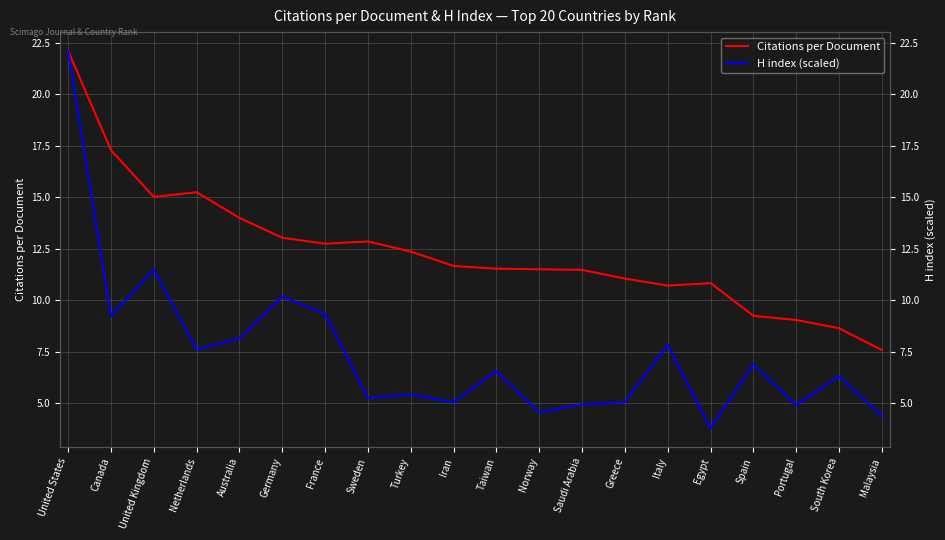

Reading left to right, transcribe all the data shown in this chart.

Citations per Document: 22.1	17.3	15.0	15.2	14.0	13.0	12.8	12.9	12.4	11.7	11.5	11.5	11.5	11.1	10.7	10.8	9.2	9.1	8.7	7.6
H index (scaled): 22.1	9.2	11.5	7.6	8.2	10.2	9.3	5.3	5.4	5.1	6.6	4.6	5.0	5.1	7.8	3.8	6.9	4.9	6.3	4.4